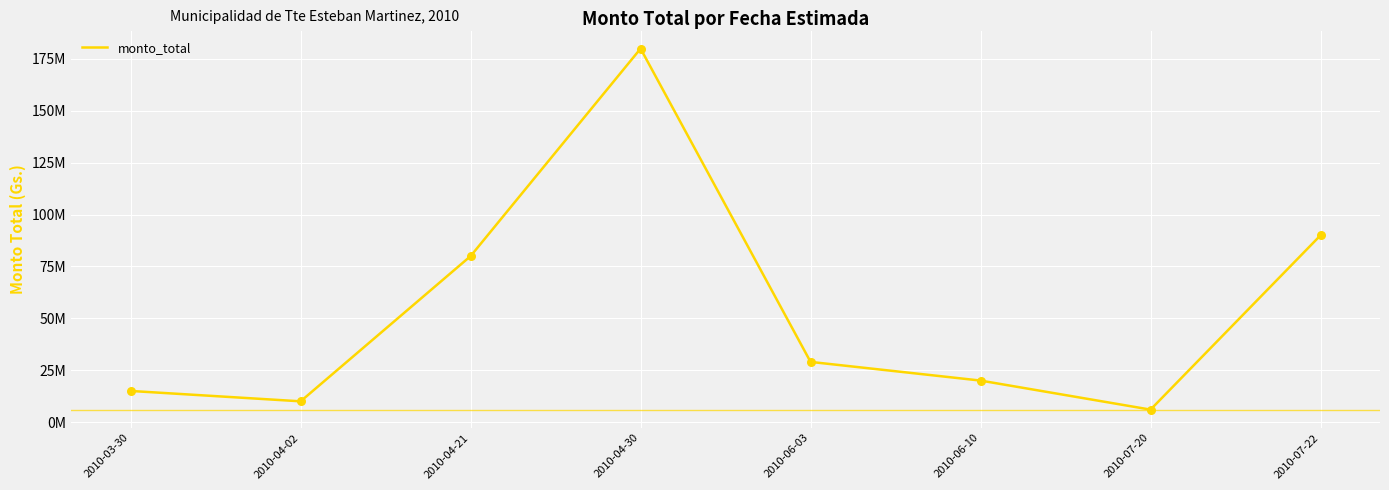

What is the change in value from 2010-04-02 to 2010-04-30?

+170000000